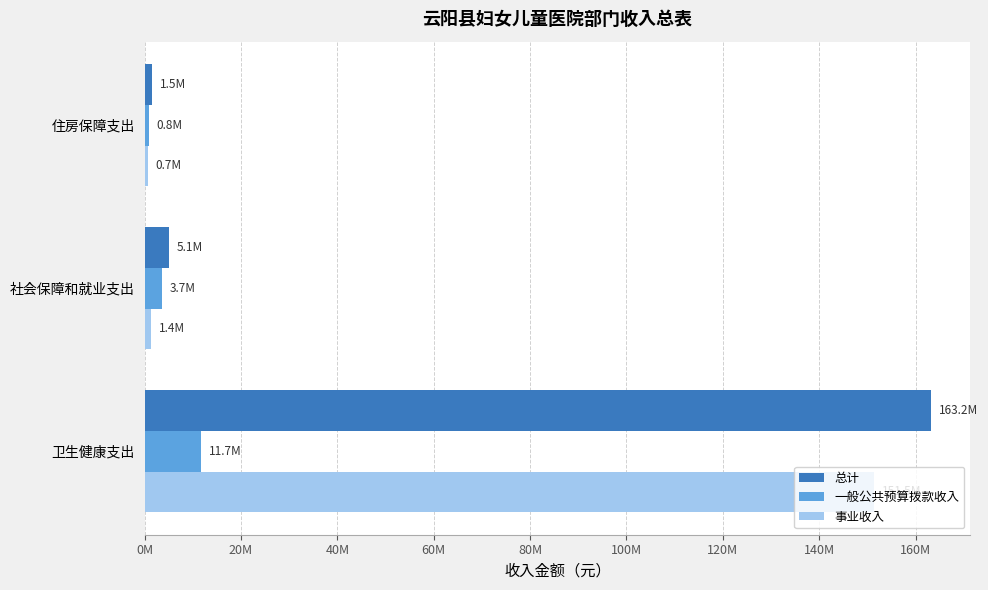

What are all the series names shown in the legend?

总计, 一般公共预算拨款收入, 事业收入